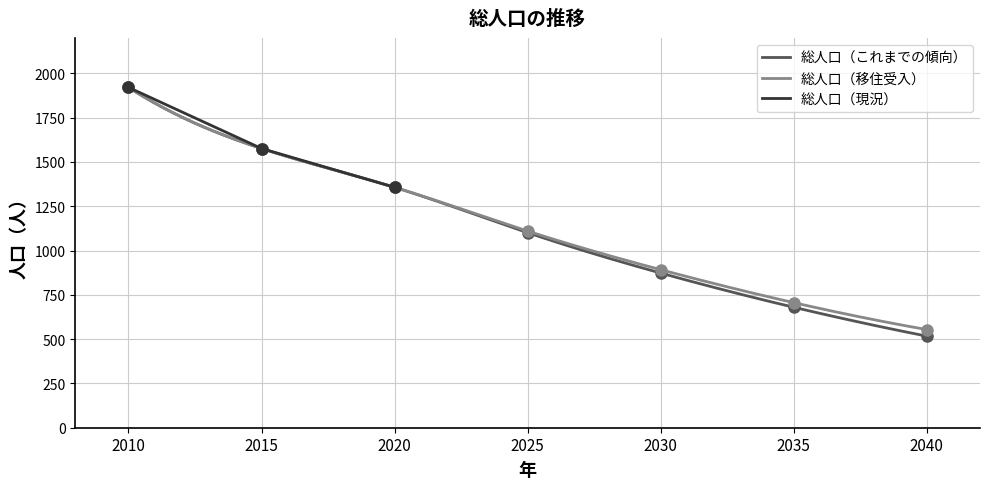

Is it true that the value at 2030 is 873?

True